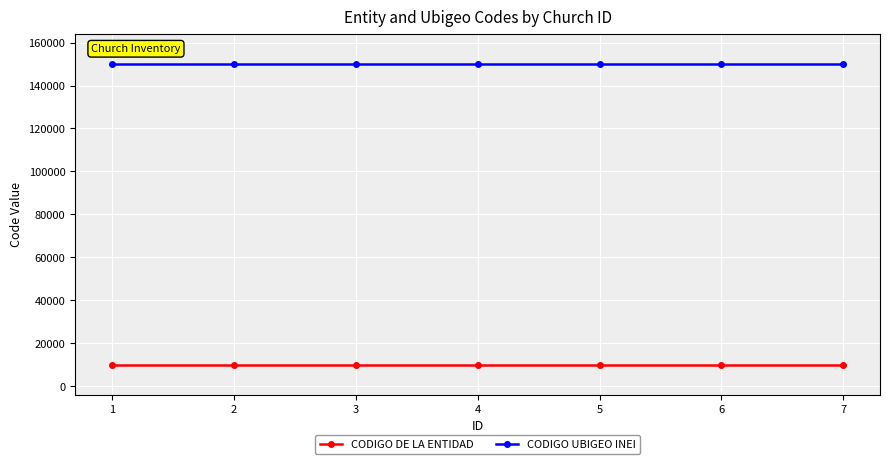

What is the spread (max minus min) of values at 7?

140053